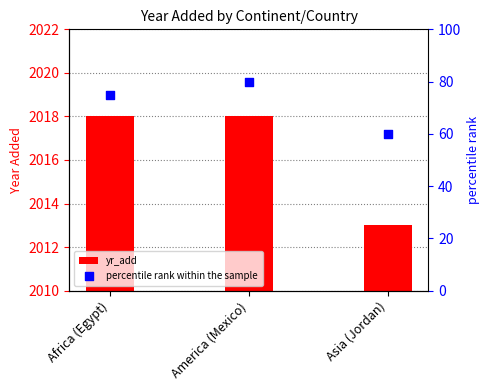

At how many categories does at least one series exceed 632?

3